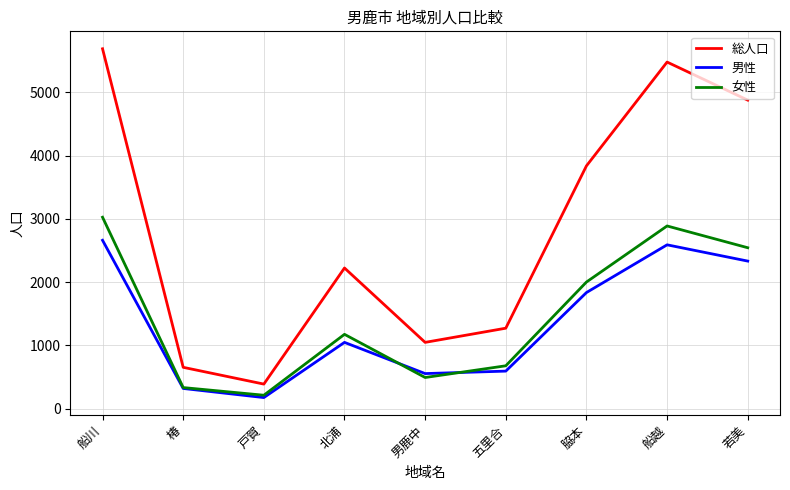

Rank the series by their maximum value, from lowest to highest.

男性, 女性, 総人口